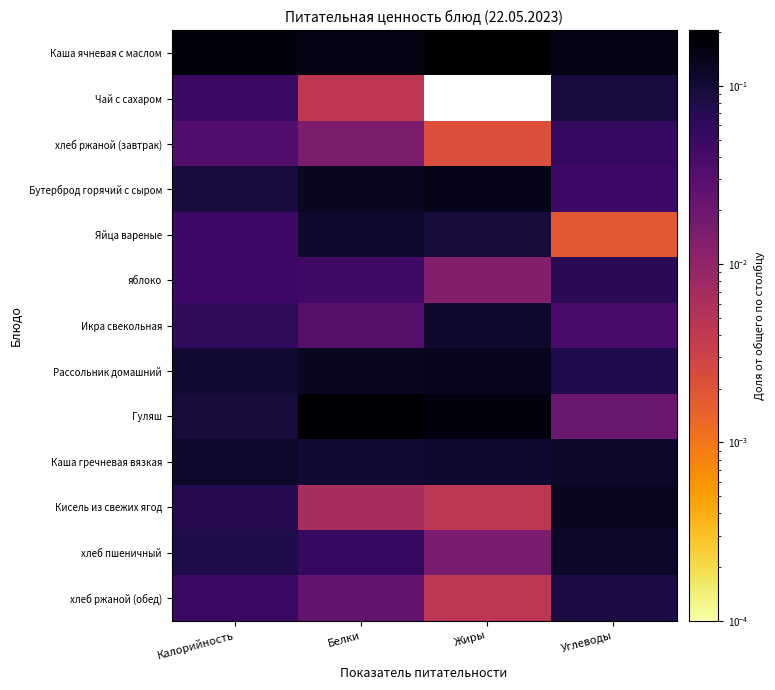

Between Калорийность and Белки, which series saw the biggest shift?

Гуляш